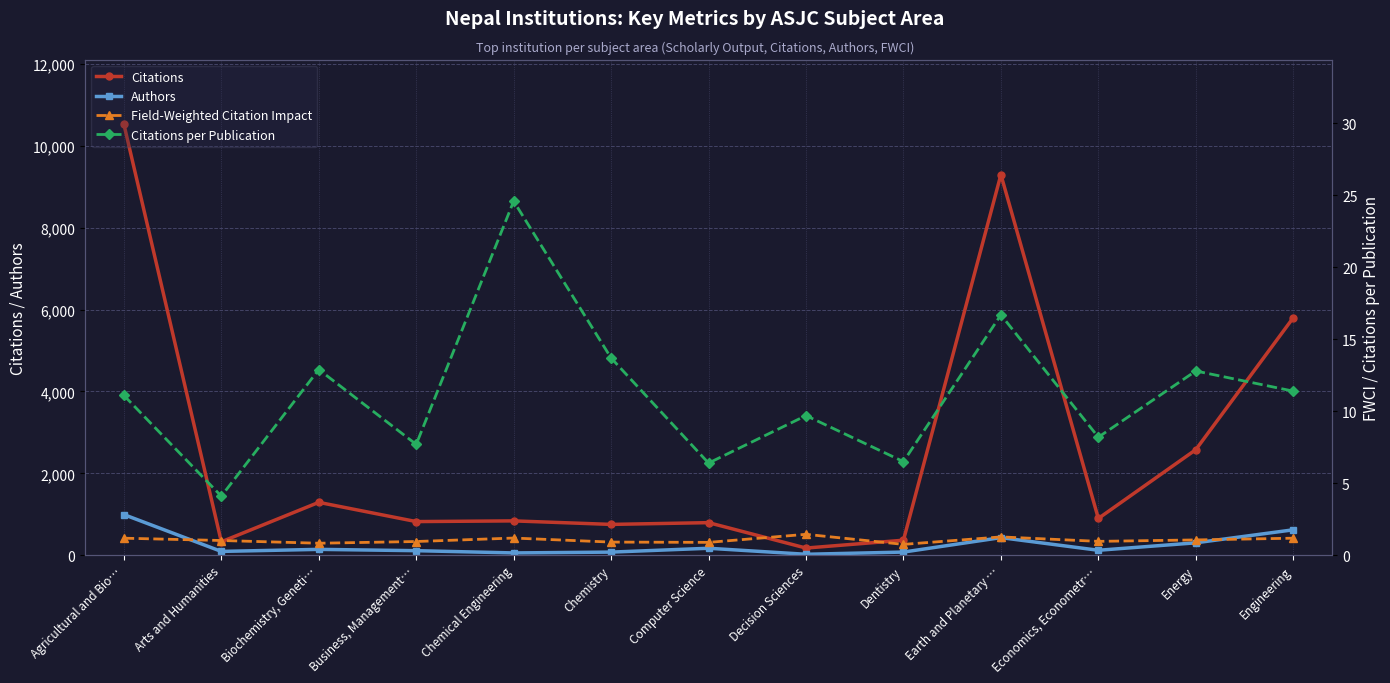

Reading right to left, extract all data points from this chart.

Citations: Engineering=5802.0	Energy=2578.0	Economics, Econometr…=897.0	Earth and Planetary …=9299.0	Dentistry=366.0	Decision Sciences=174.0	Computer Science=795.0	Chemistry=752.0	Chemical Engineering=838.0	Business, Management…=821.0	Biochemistry, Geneti…=1291.0	Arts and Humanities=327.0	Agricultural and Bio…=10531.0
Authors: Engineering=620.0	Energy=302.0	Economics, Econometr…=120.0	Earth and Planetary …=429.0	Dentistry=76.0	Decision Sciences=22.0	Computer Science=169.0	Chemistry=75.0	Chemical Engineering=55.0	Business, Management…=110.0	Biochemistry, Geneti…=142.0	Arts and Humanities=92.0	Agricultural and Bio…=992.0
Field-Weighted Citation Impact: Engineering=1.2	Energy=1.1	Economics, Econometr…=1.0	Earth and Planetary …=1.3	Dentistry=0.8	Decision Sciences=1.4	Computer Science=0.9	Chemistry=0.9	Chemical Engineering=1.2	Business, Management…=0.9	Biochemistry, Geneti…=0.8	Arts and Humanities=1.0	Agricultural and Bio…=1.2
Citations per Publication: Engineering=11.4	Energy=12.8	Economics, Econometr…=8.2	Earth and Planetary …=16.7	Dentistry=6.5	Decision Sciences=9.7	Computer Science=6.4	Chemistry=13.7	Chemical Engineering=24.6	Business, Management…=7.7	Biochemistry, Geneti…=12.9	Arts and Humanities=4.1	Agricultural and Bio…=11.1